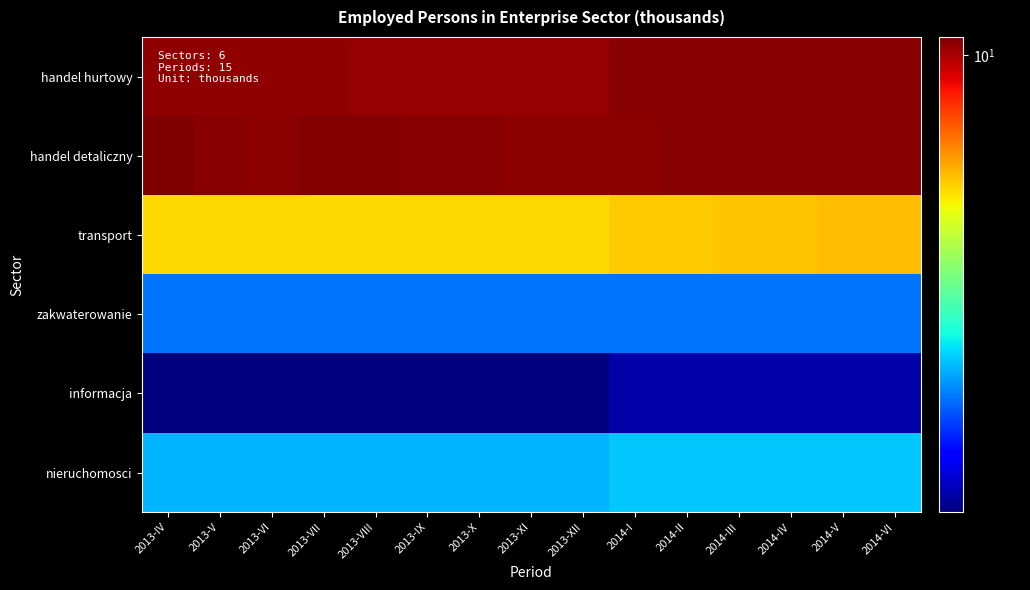

What is the spread (max minus min) of values at 2013-IV?

9.8